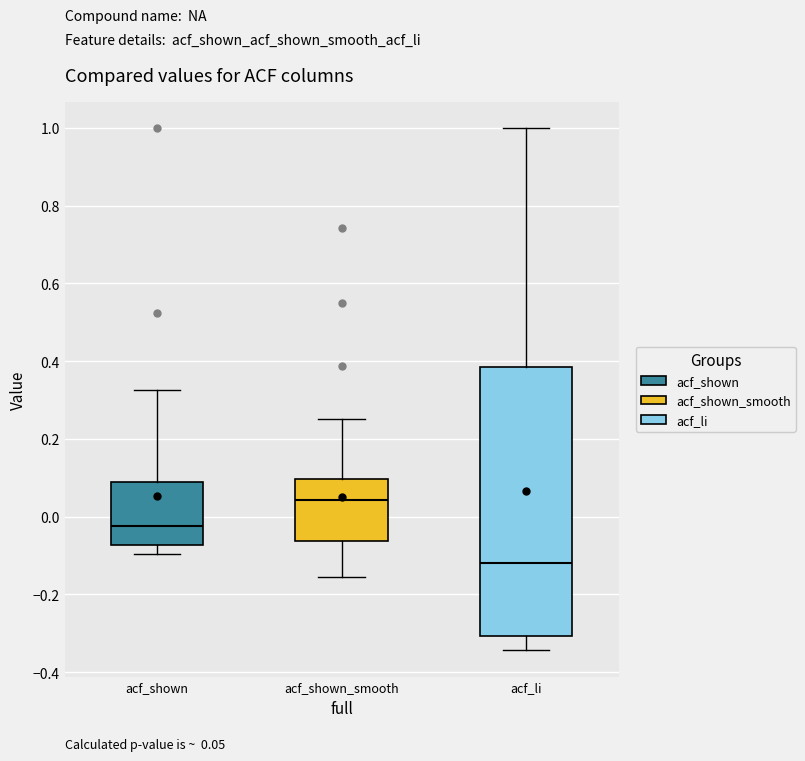

Which box has the highest median line?

acf_shown_smooth